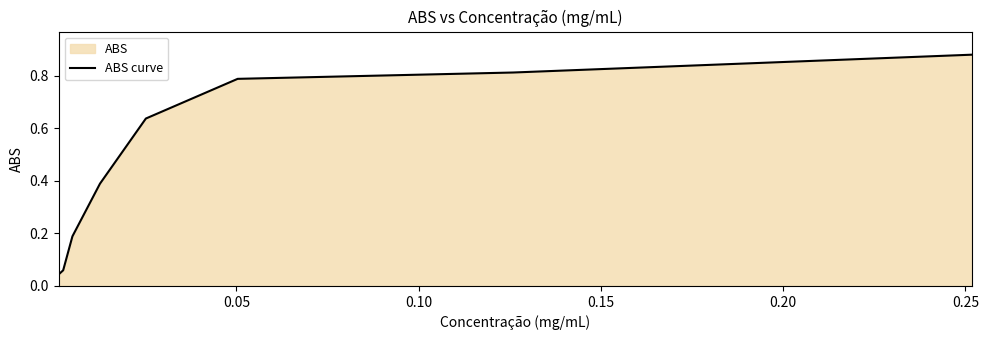

What is the sum of all values?

3.8